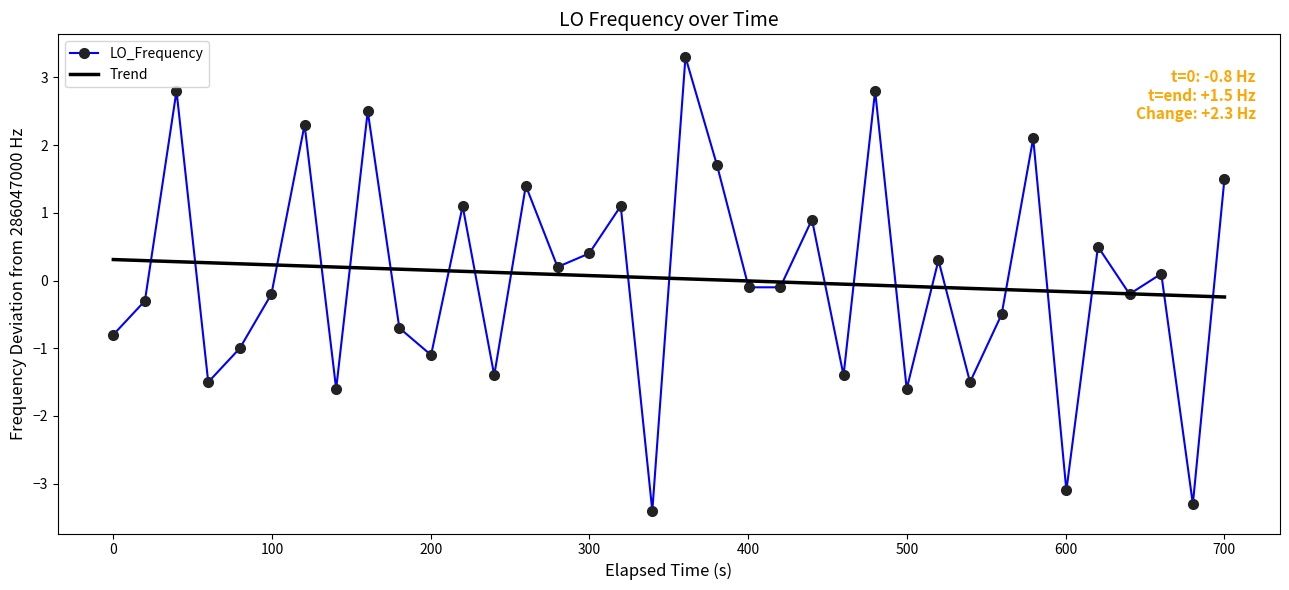

What is the maximum value for Trend?

0.3